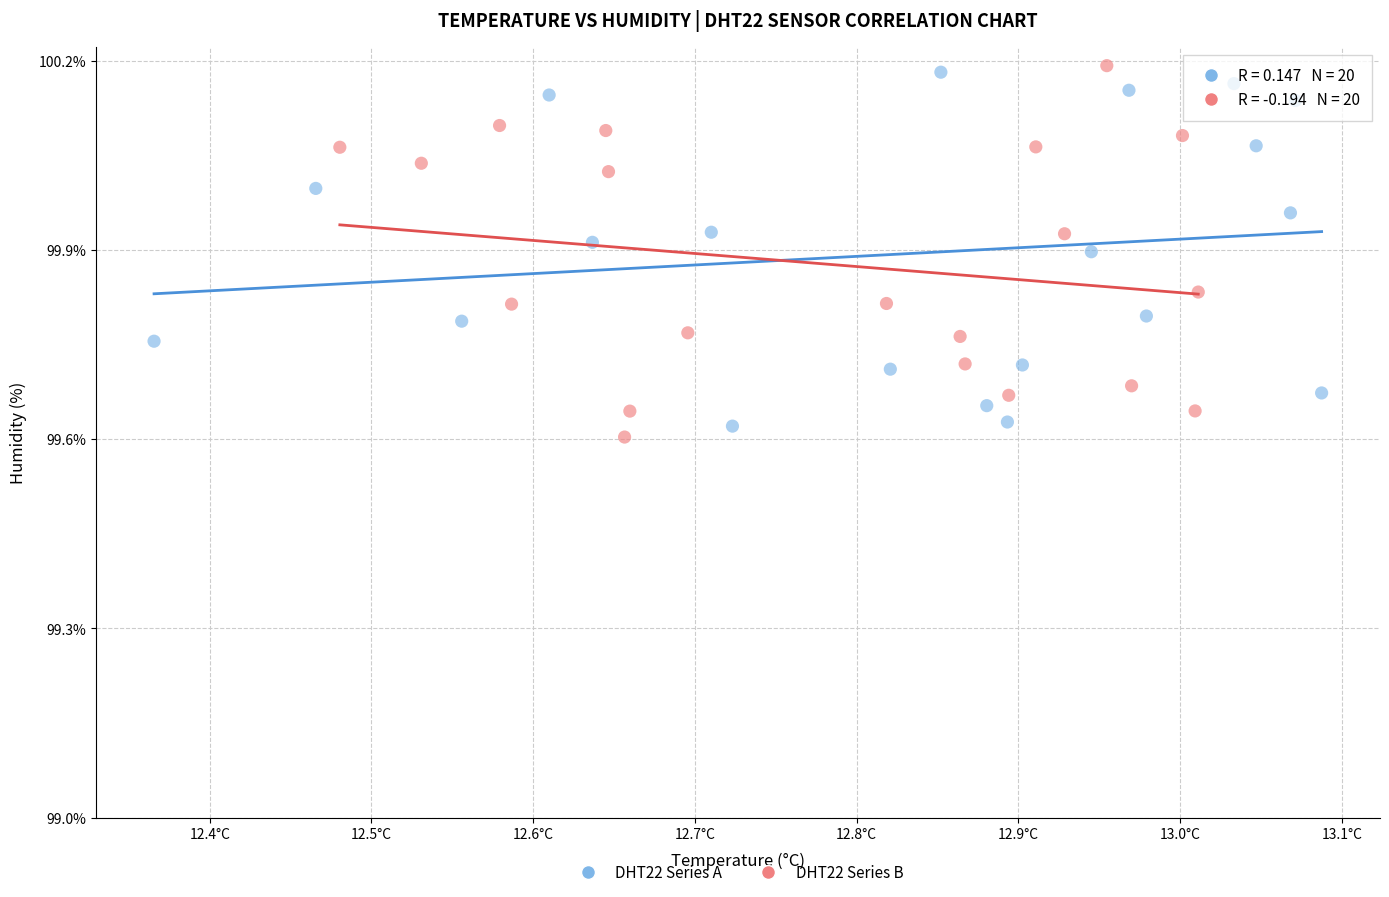

Which series contains the highest Y value?

DHT22 Series B